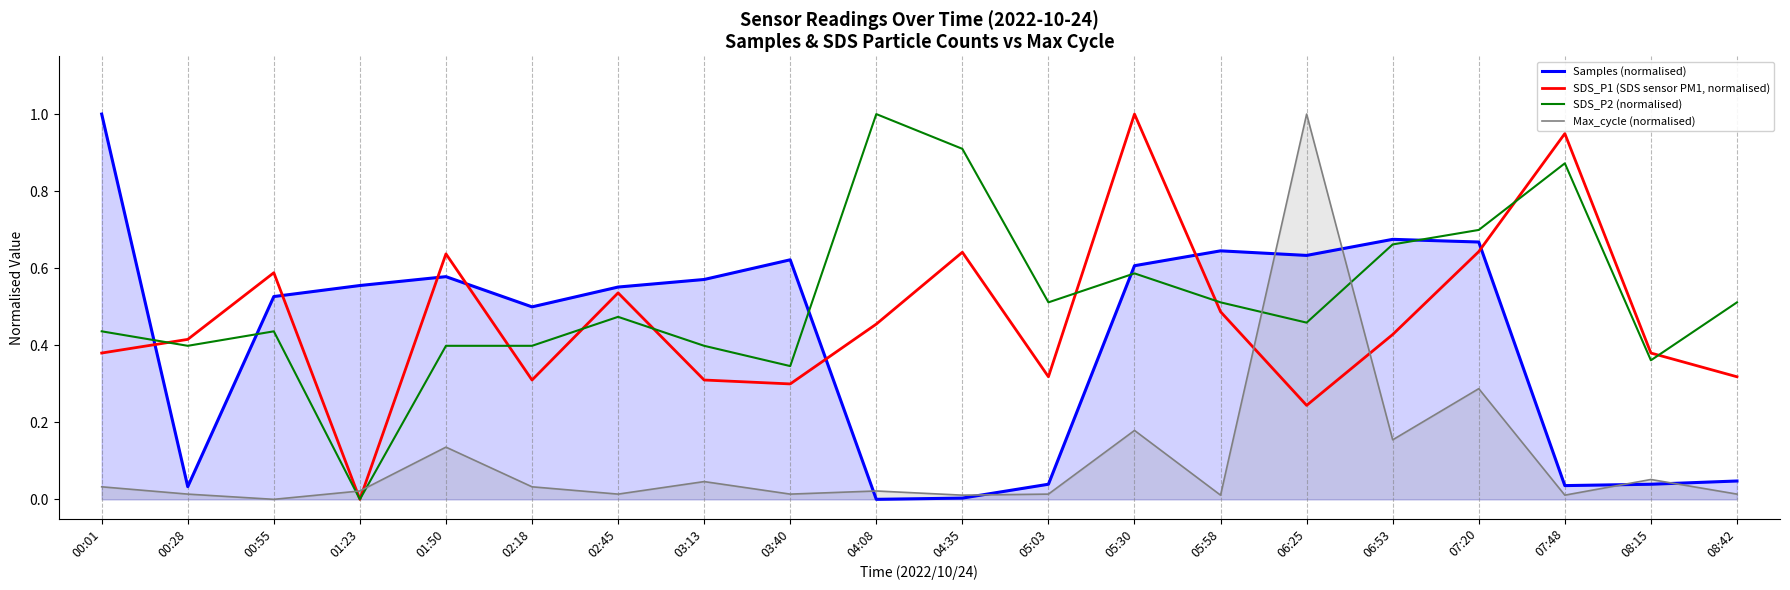

Is it true that SDS_P2 (normalised) equals 1.4 at 07:48?

False